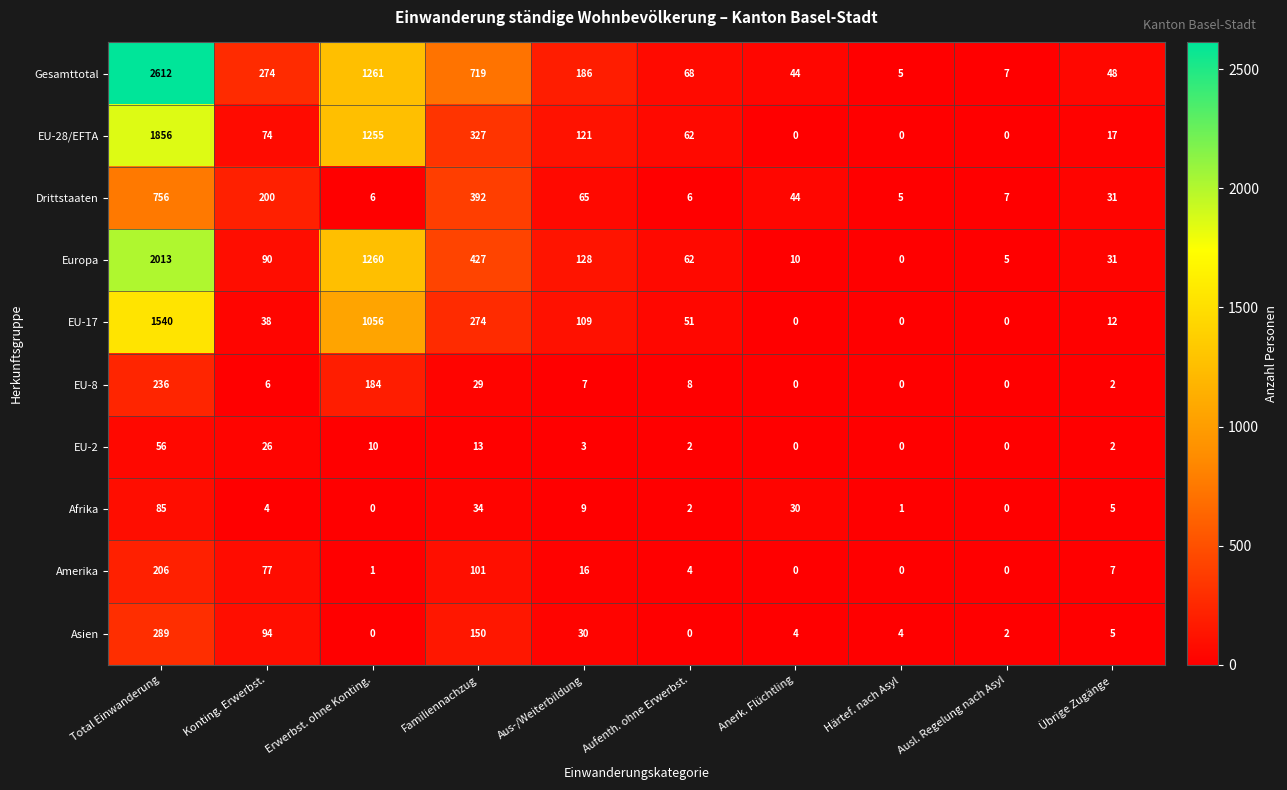

Rank the series by their maximum value, from highest to lowest.

Gesamttotal, Europa, EU-28/EFTA, EU-17, Drittstaaten, Asien, EU-8, Amerika, Afrika, EU-2